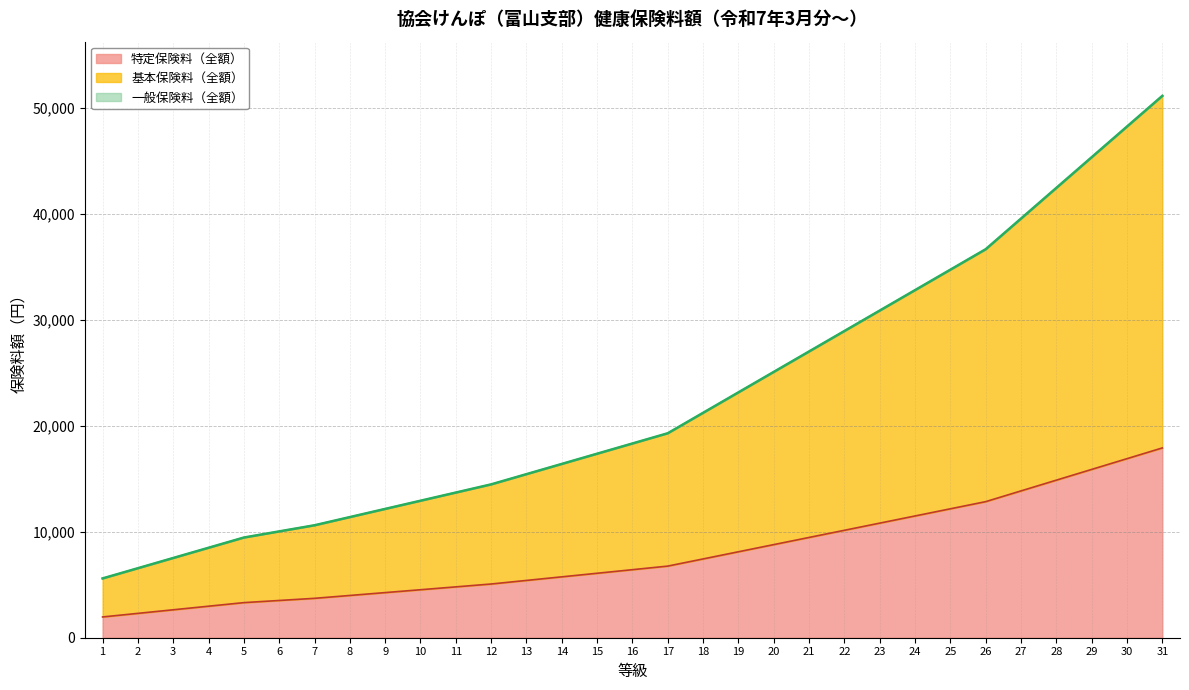

What is the total value across all series at 5?

9457.0